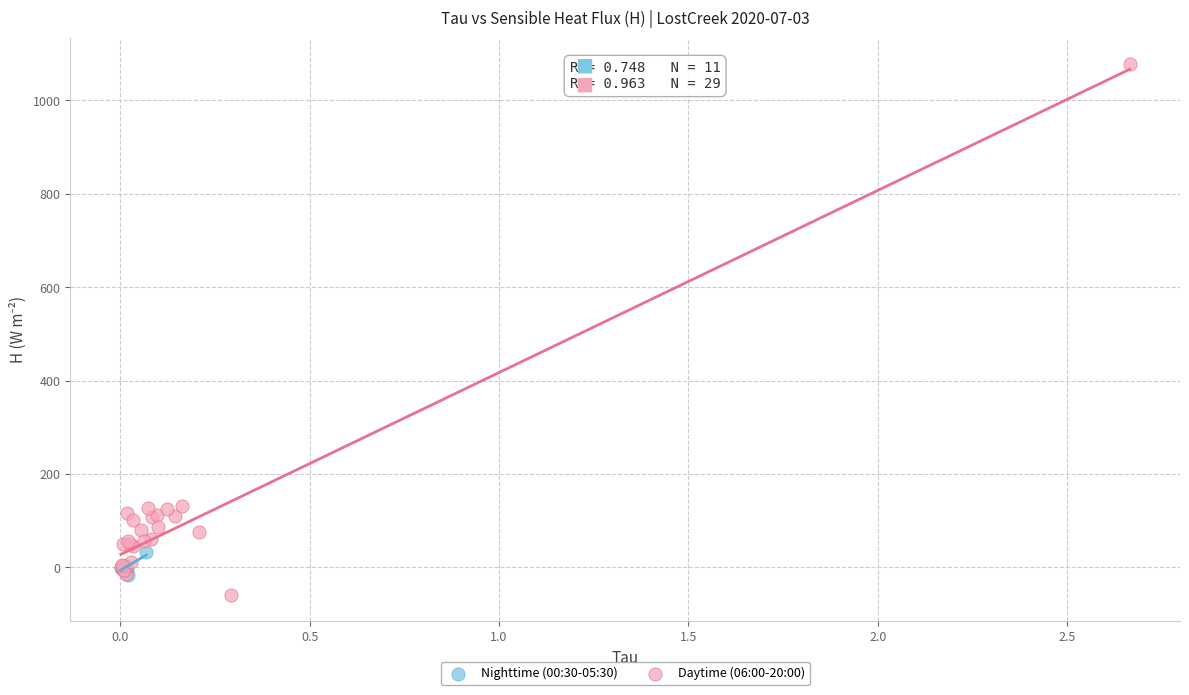

Which series has the widest spread of Y values?

Daytime (06:00-20:00)